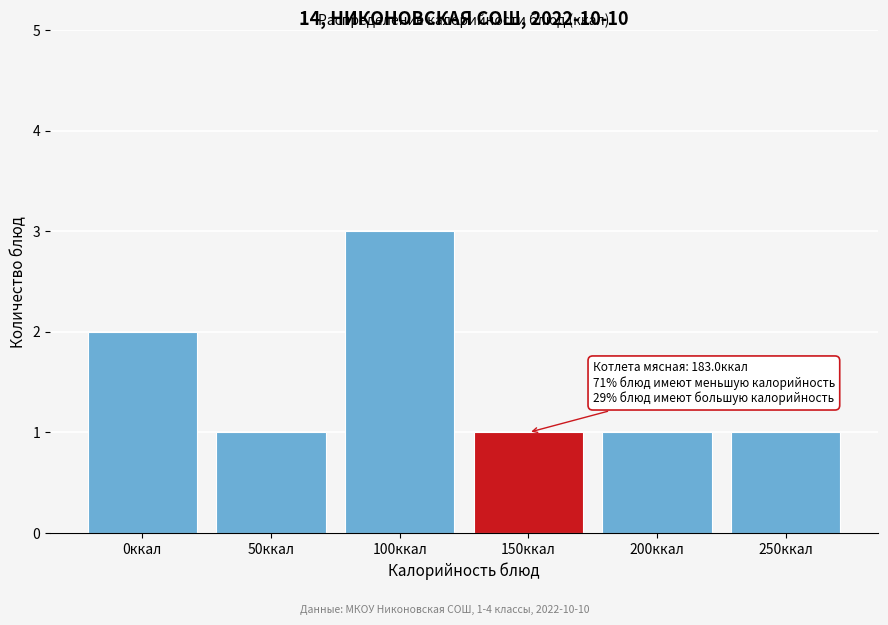

Reading right to left, what are all the values shown in this chart?

1	1	1	3	1	2